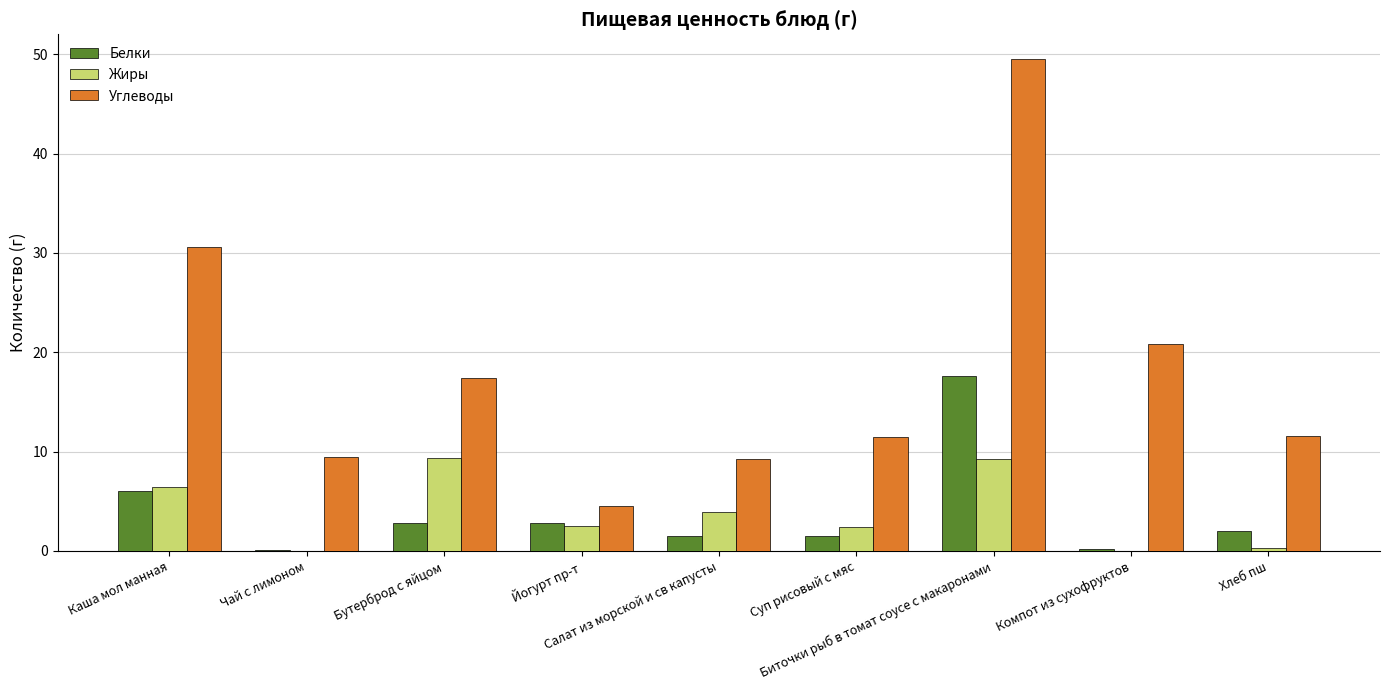

What is the sum of all Углеводы values?

164.6